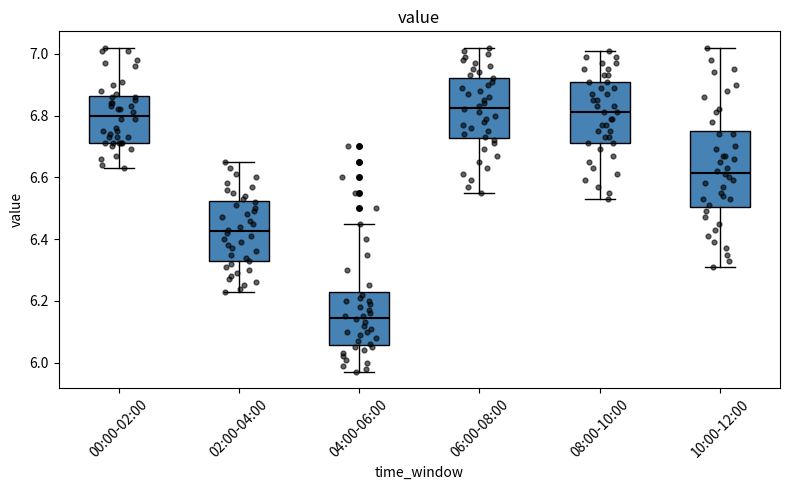

Where is the lower edge of the box for 02:00-04:00 on the y-axis? The values are not printed on the chart, so give them approximately, as read against the axis.

6.32